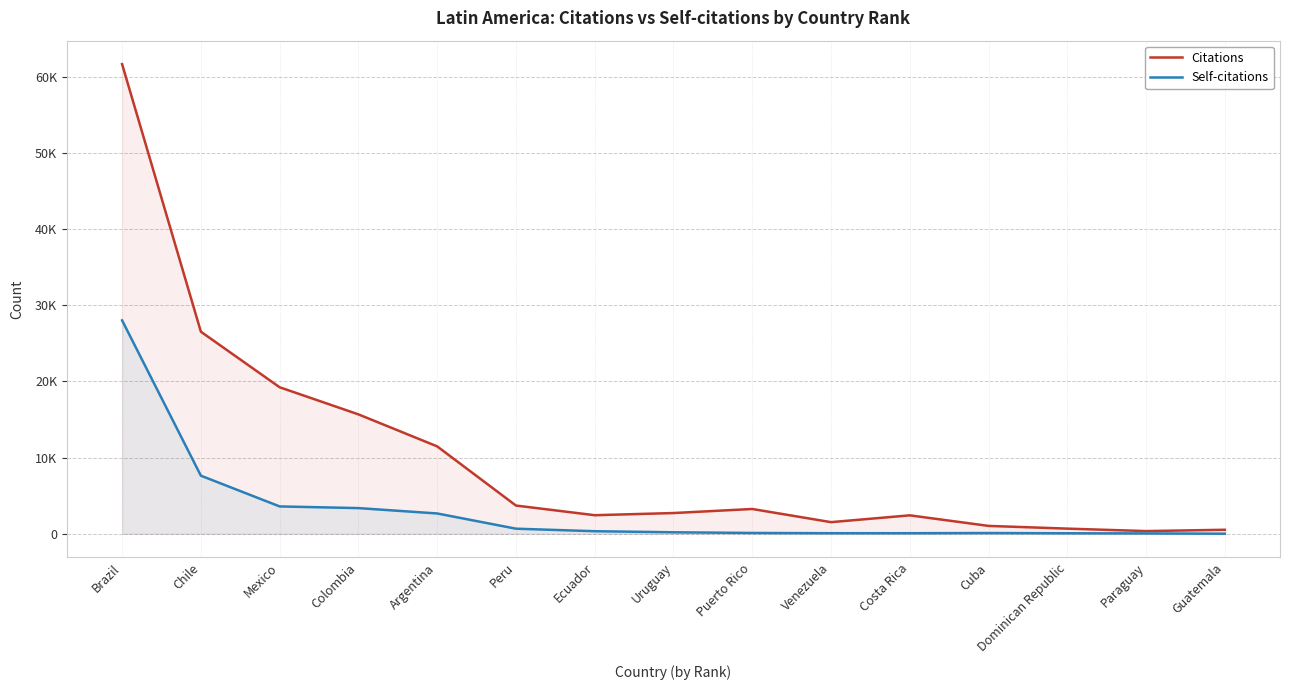

Does the chart display data point markers on the line(s)?

No